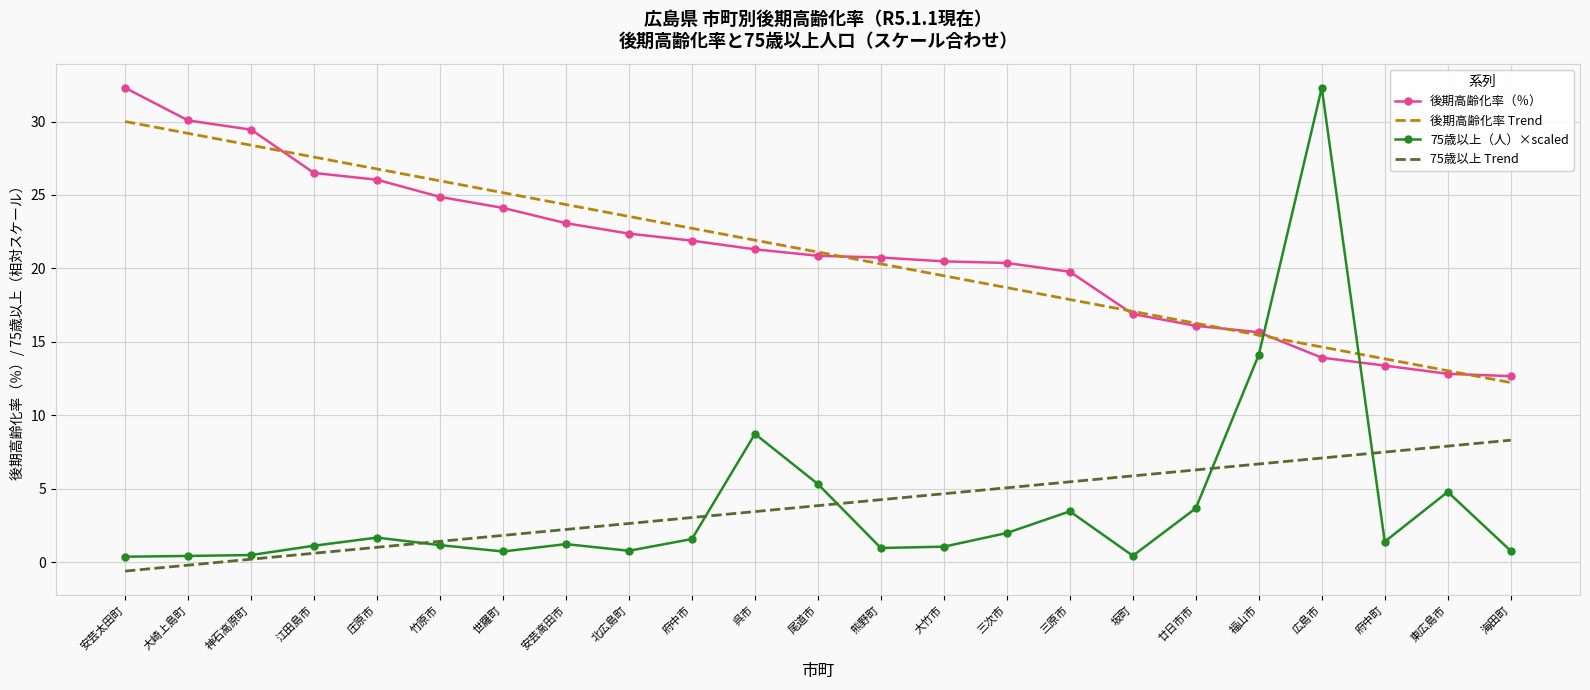

True or false: 後期高齢化率（％） and 後期高齢化率 Trend cross at least once.

True